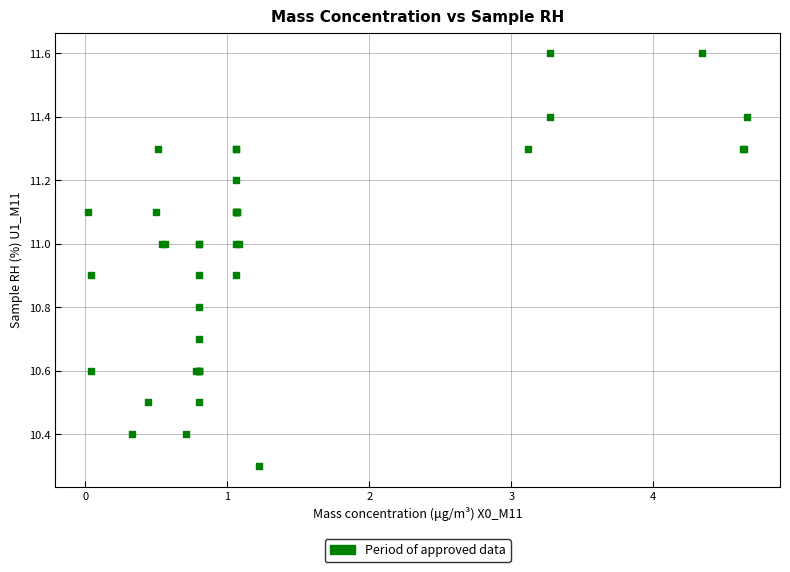

What Y value in the scatter plot is closest to 10?

10.3